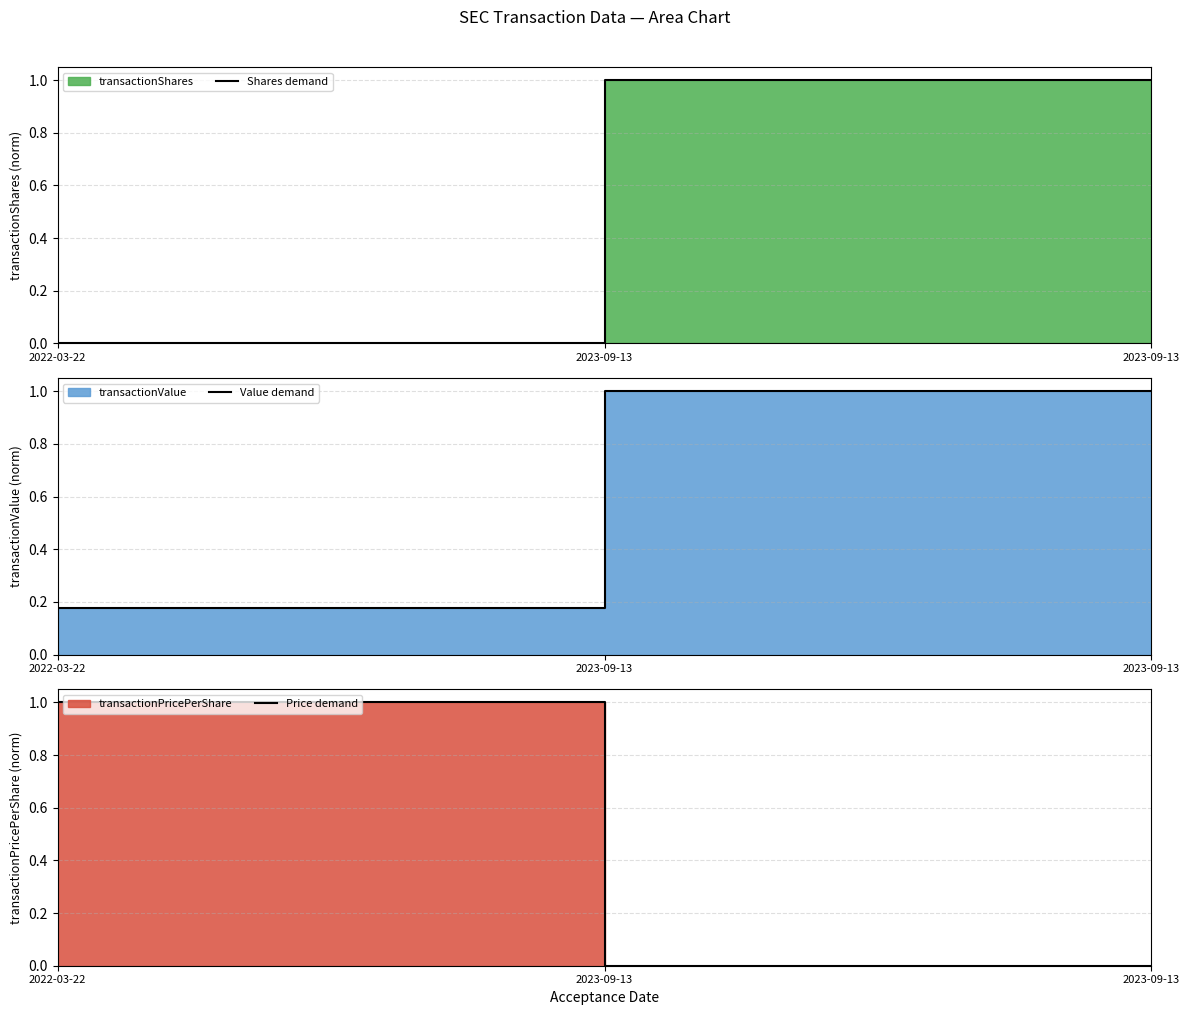

Is it true that Value demand equals 0.6 at 2023-09-13?

False